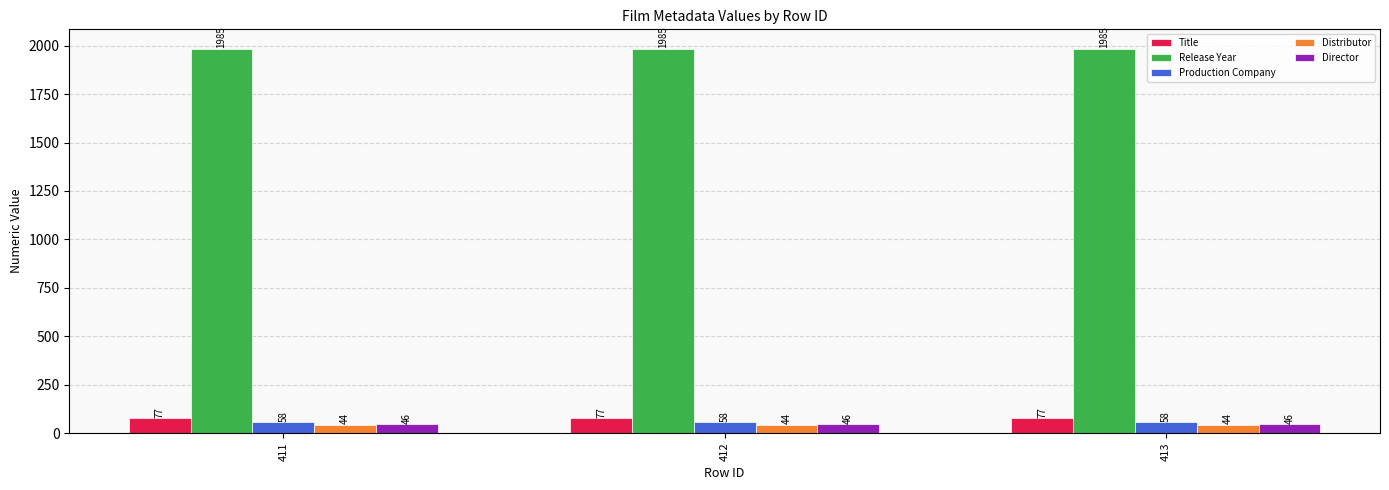

Read the Release Year value at 413.

1985